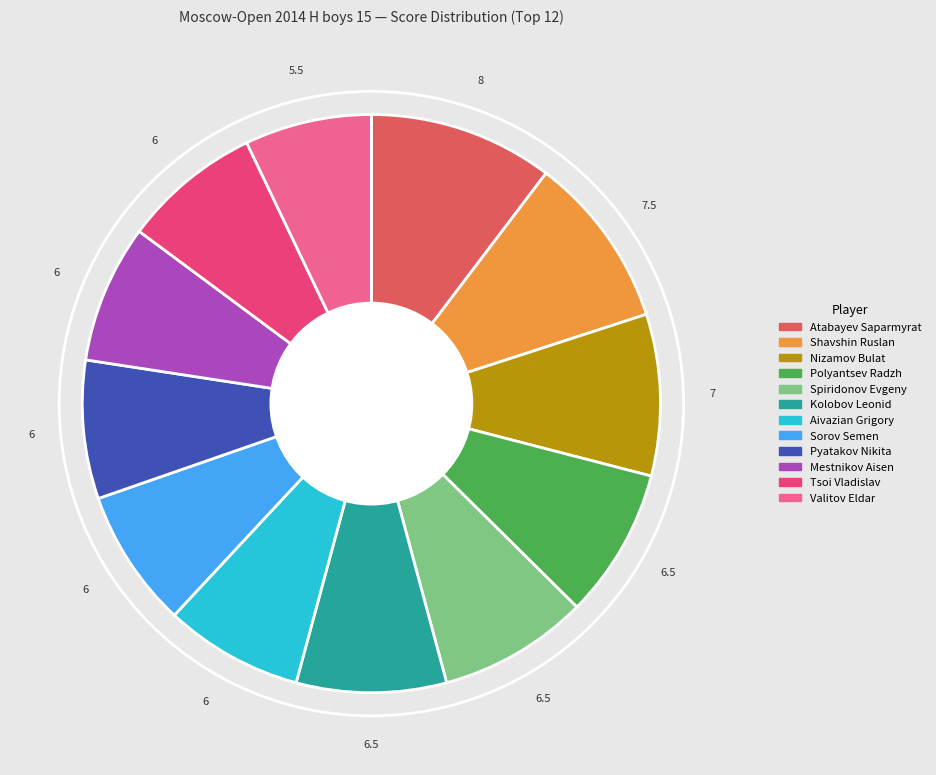

Is it true that Polyantsev Radzh is 8% of the pie?

True